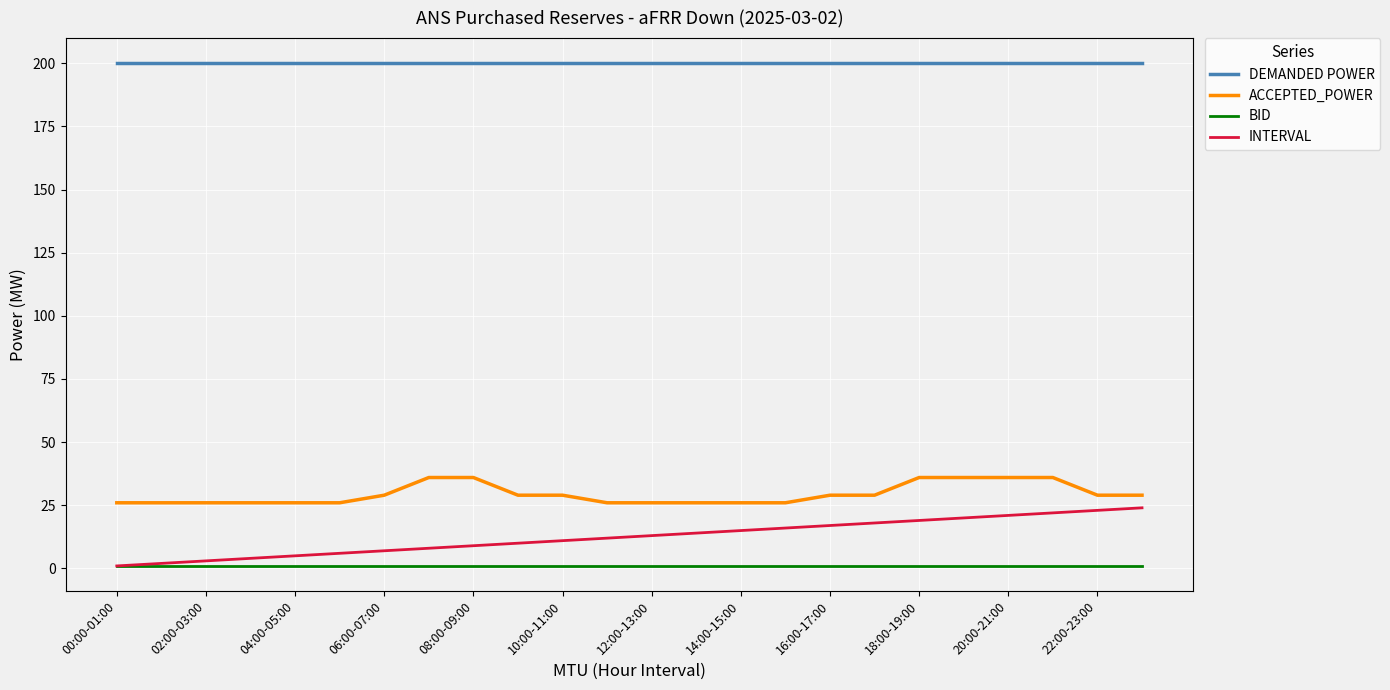

What are all the series names shown in the legend?

DEMANDED POWER, ACCEPTED_POWER, BID, INTERVAL